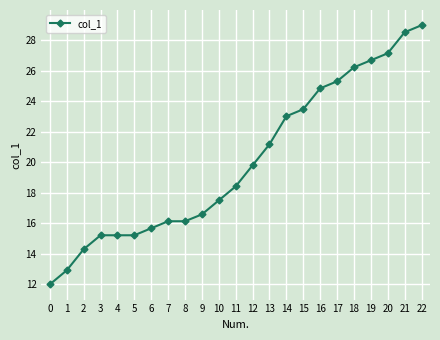

Reading left to right, list all the values displayed in this chart.

0=12.0	1=12.9	2=14.3	3=15.2	4=15.2	5=15.2	6=15.7	7=16.1	8=16.1	9=16.6	10=17.5	11=18.4	12=19.8	13=21.2	14=23.0	15=23.5	16=24.9	17=25.3	18=26.2	19=26.7	20=27.2	21=28.5	22=29.0